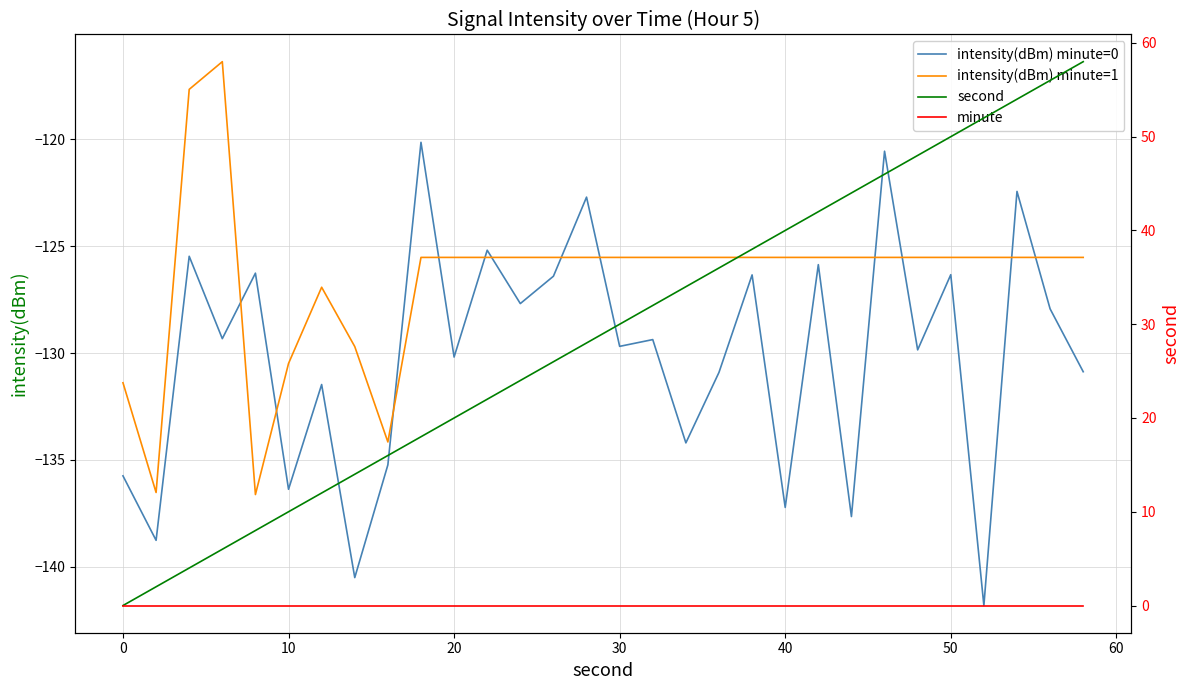

What is the value of the intensity(dBm) minute=1 point at the 30th from the left?

-125.5